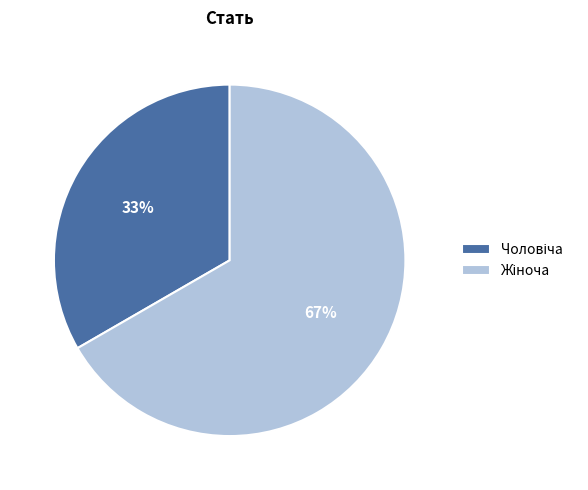

Does any single category account for the majority?

Yes